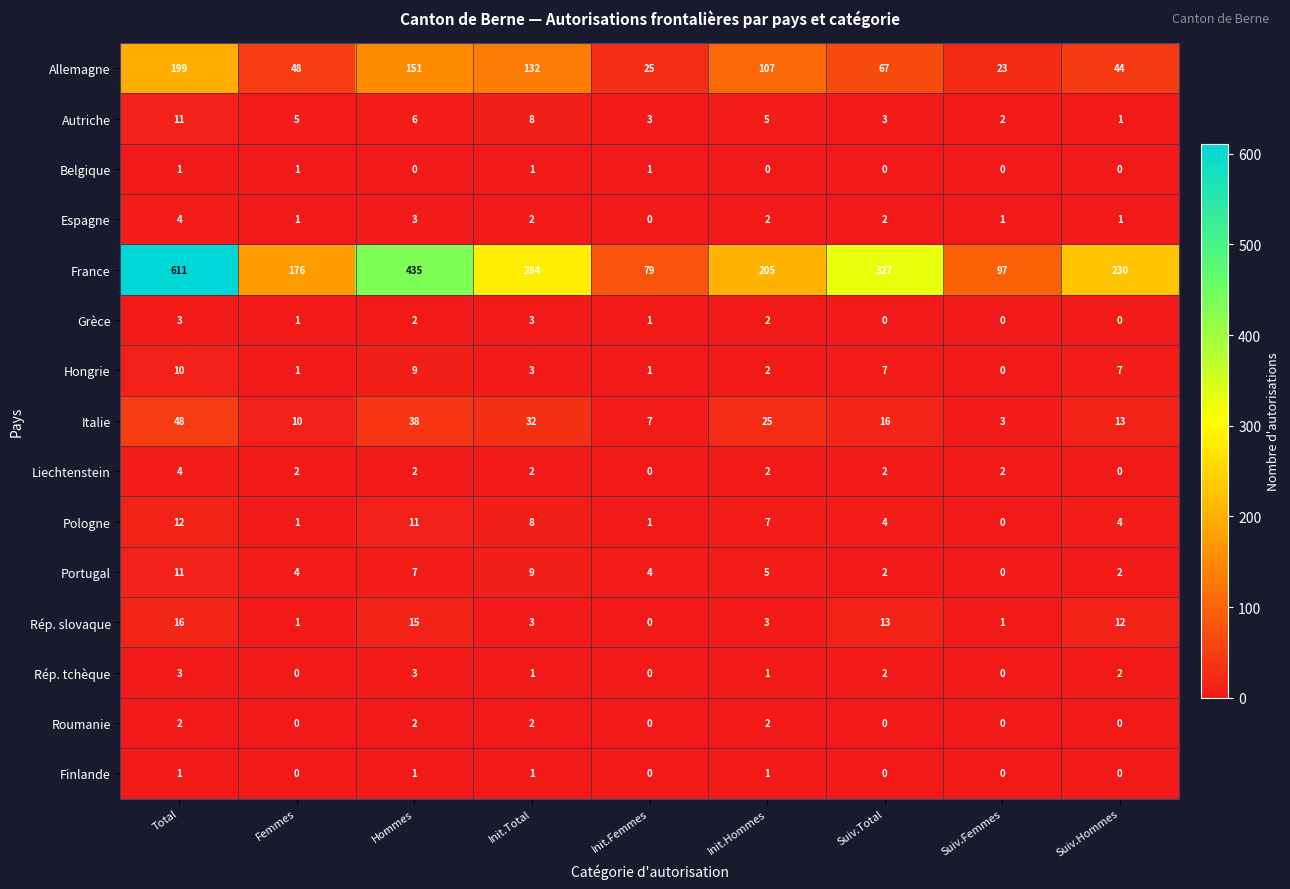

The value of France at Total is 611. True or false?

True